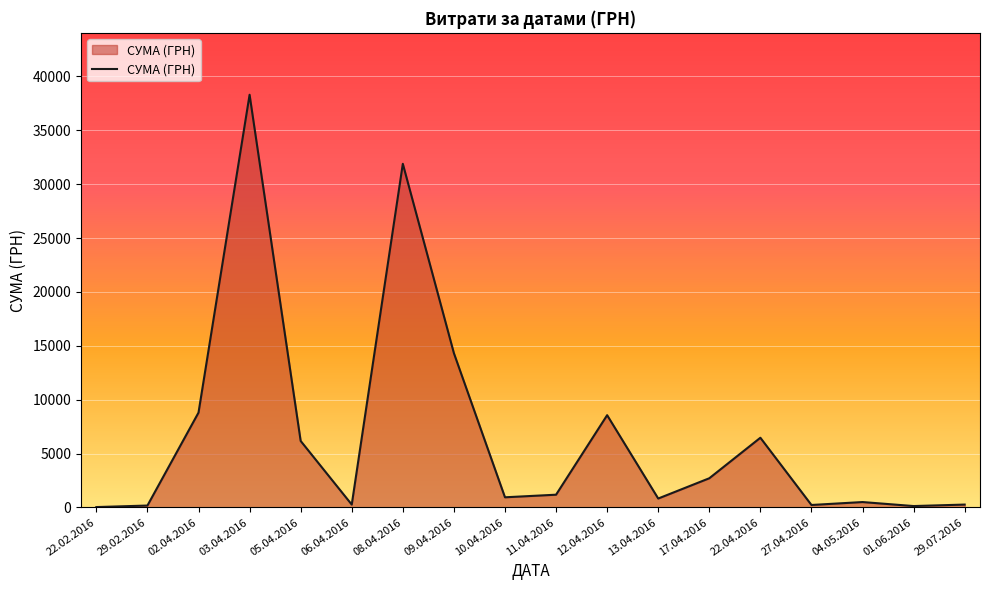

Which has a higher value, 12.04.2016 or 22.04.2016?

12.04.2016